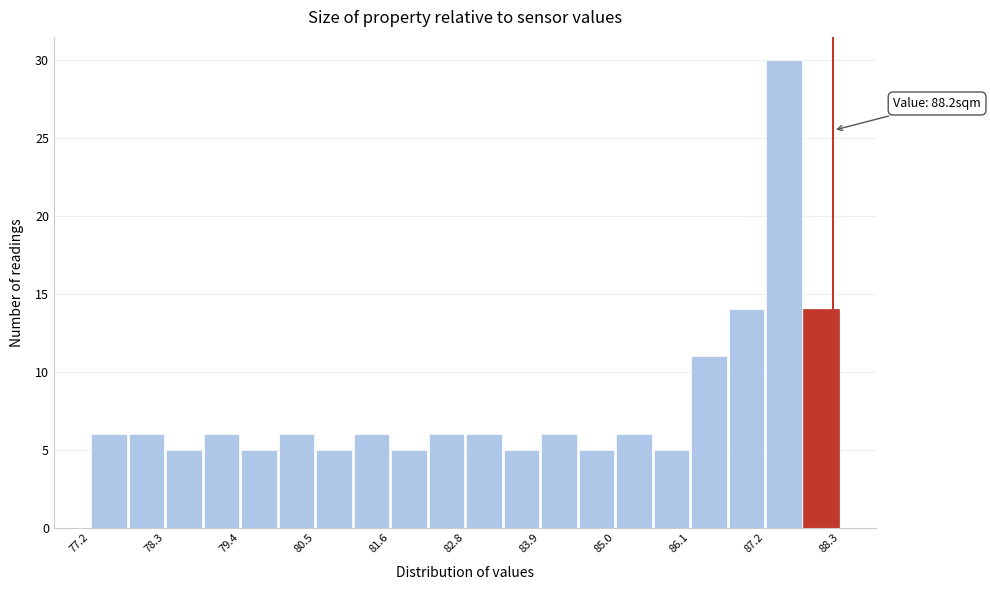

Around what value on the x-axis is the tallest bar? Give the approximate position of its centre, as read against the axis.

87.4